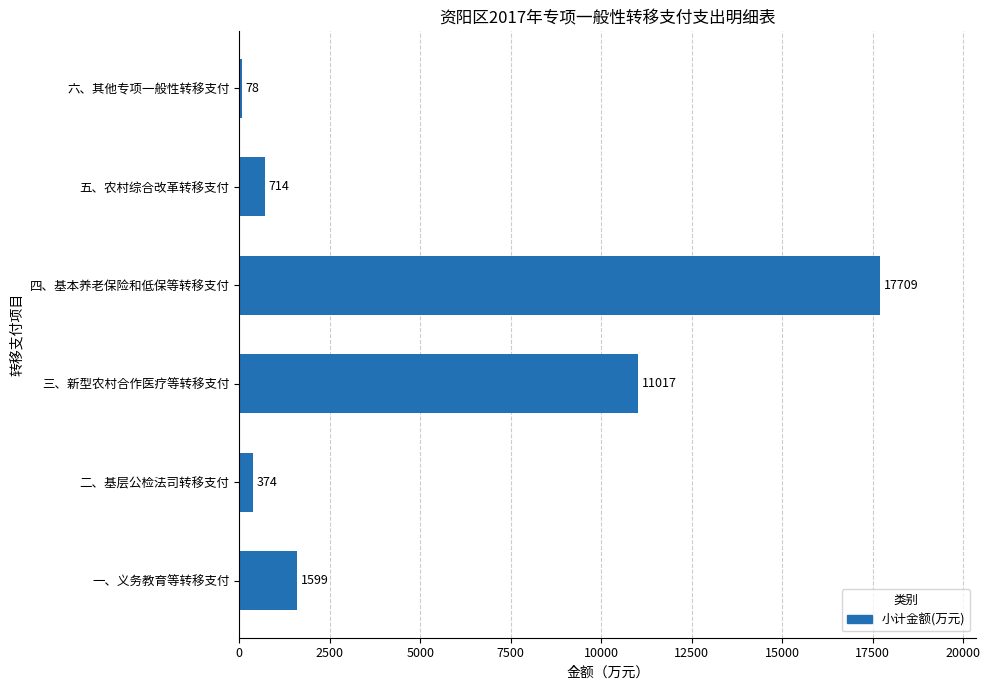

Rank the categories by value from highest to lowest.

四、基本养老保险和低保等转移支付, 三、新型农村合作医疗等转移支付, 一、义务教育等转移支付, 五、农村综合改革转移支付, 二、基层公检法司转移支付, 六、其他专项一般性转移支付